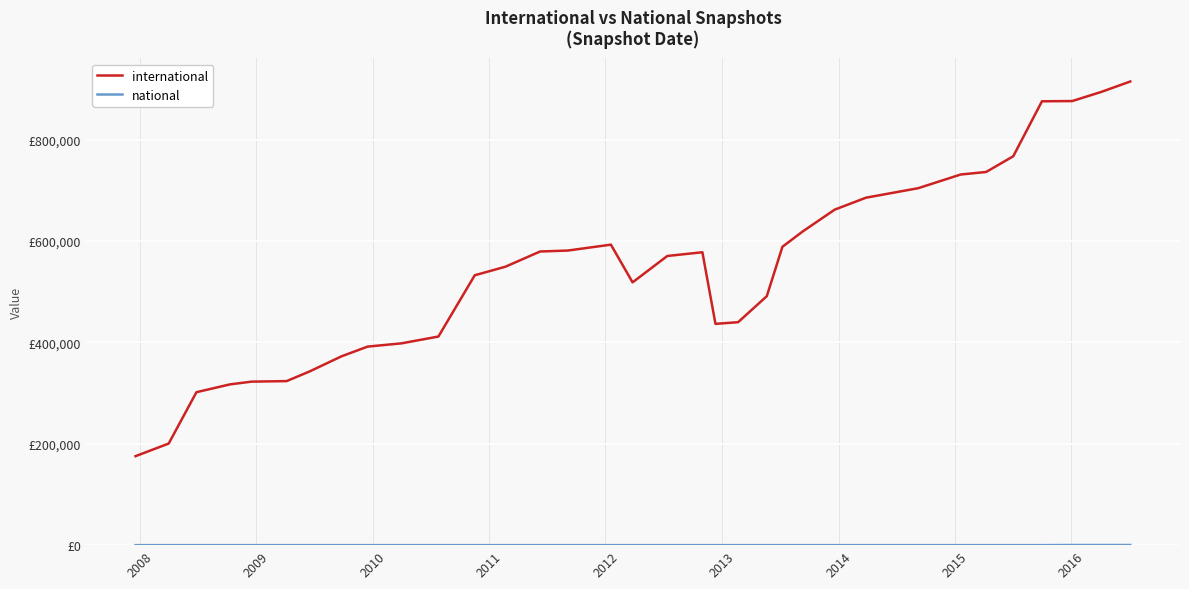

True or false: national and international cross at least once.

False